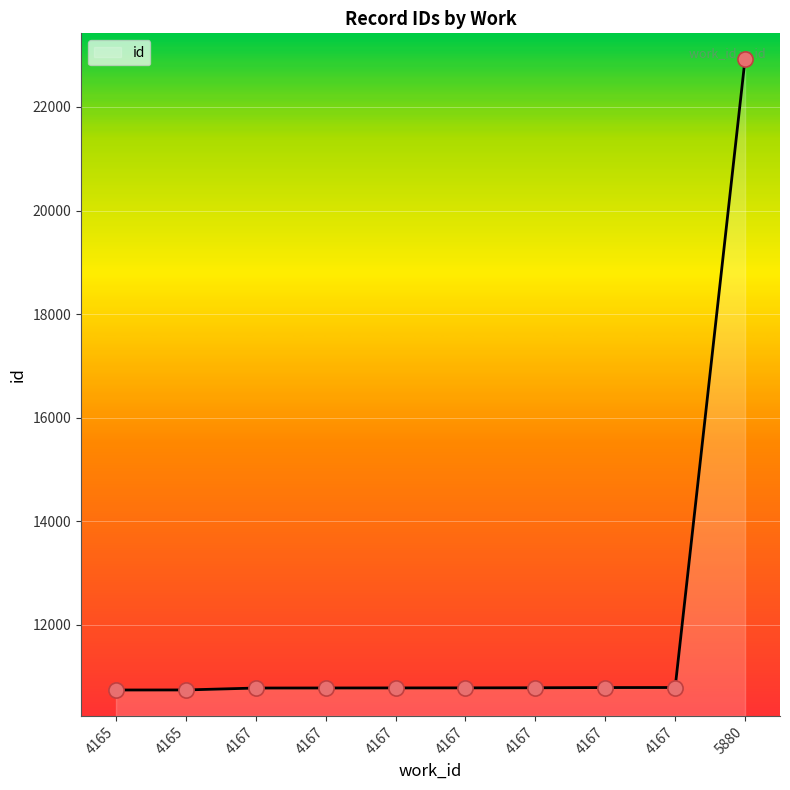

Which has a higher value, 4167 or 4167?

4167